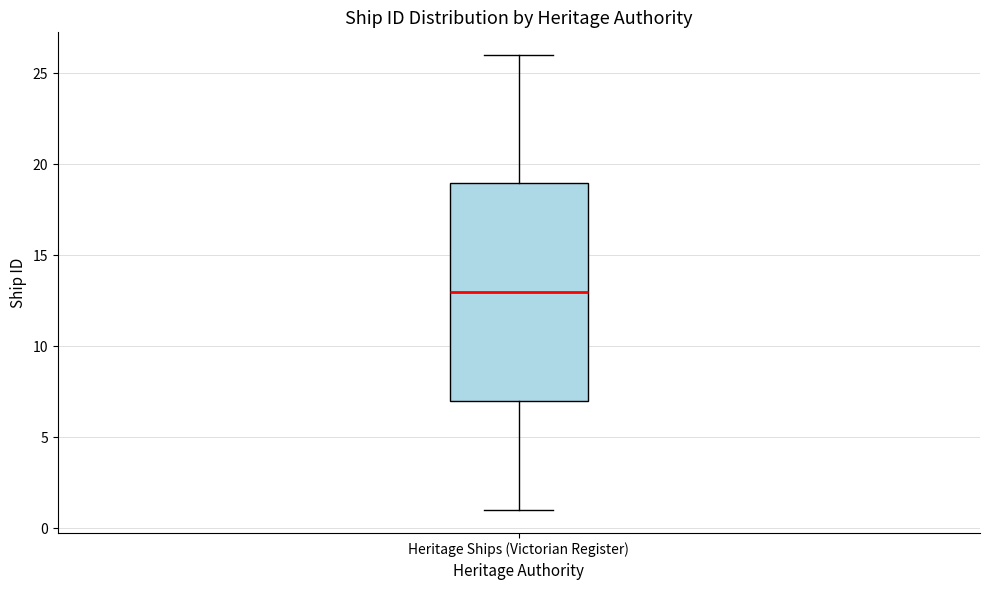

Read this box plot against the y-axis: the position of the median line, the range covered by the box, and the ends of both whiskers. The values are not printed on the chart, so give them approximately, as read against the axis.

median 13, box 7 to 19, whiskers 1 to 26